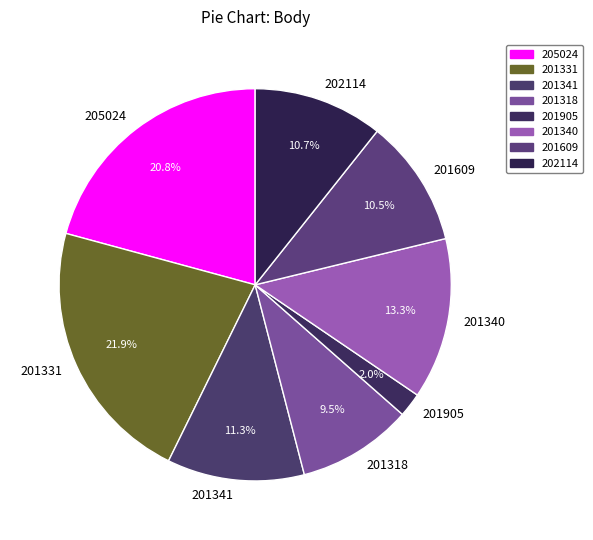

What is the total percentage of 201609 and 201341?

21.8%